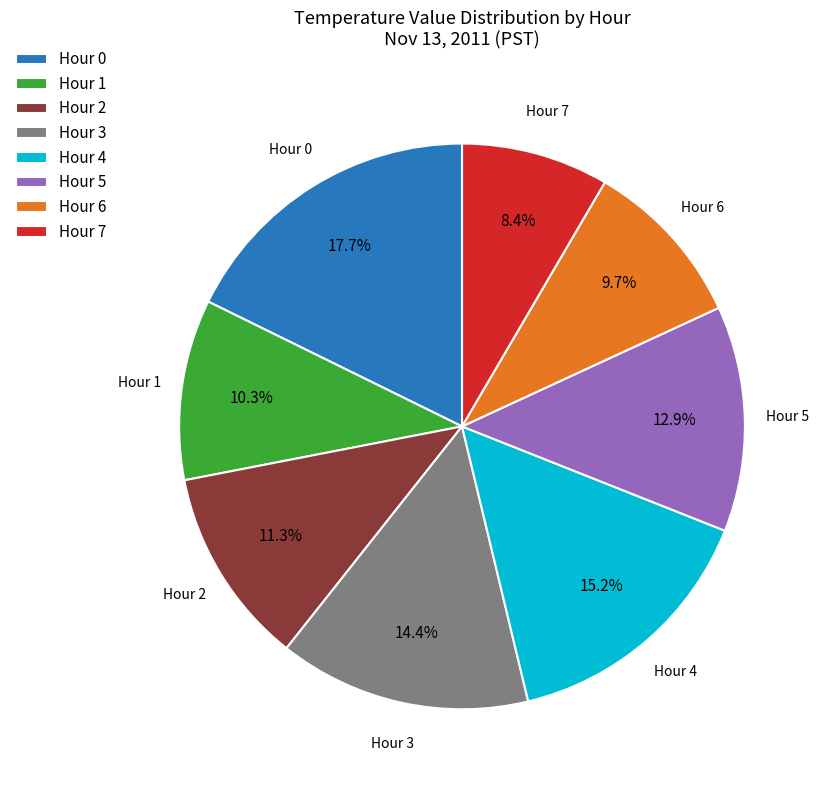

To the nearest percent, what portion does Hour 1 represent?

10%